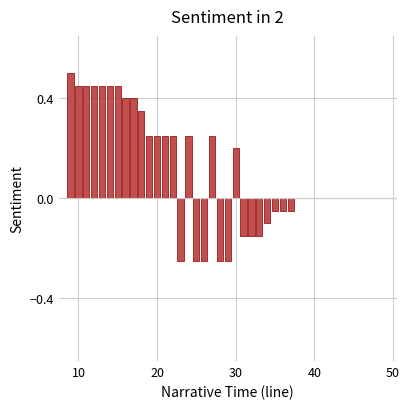

What is the sum of all values?

4.1